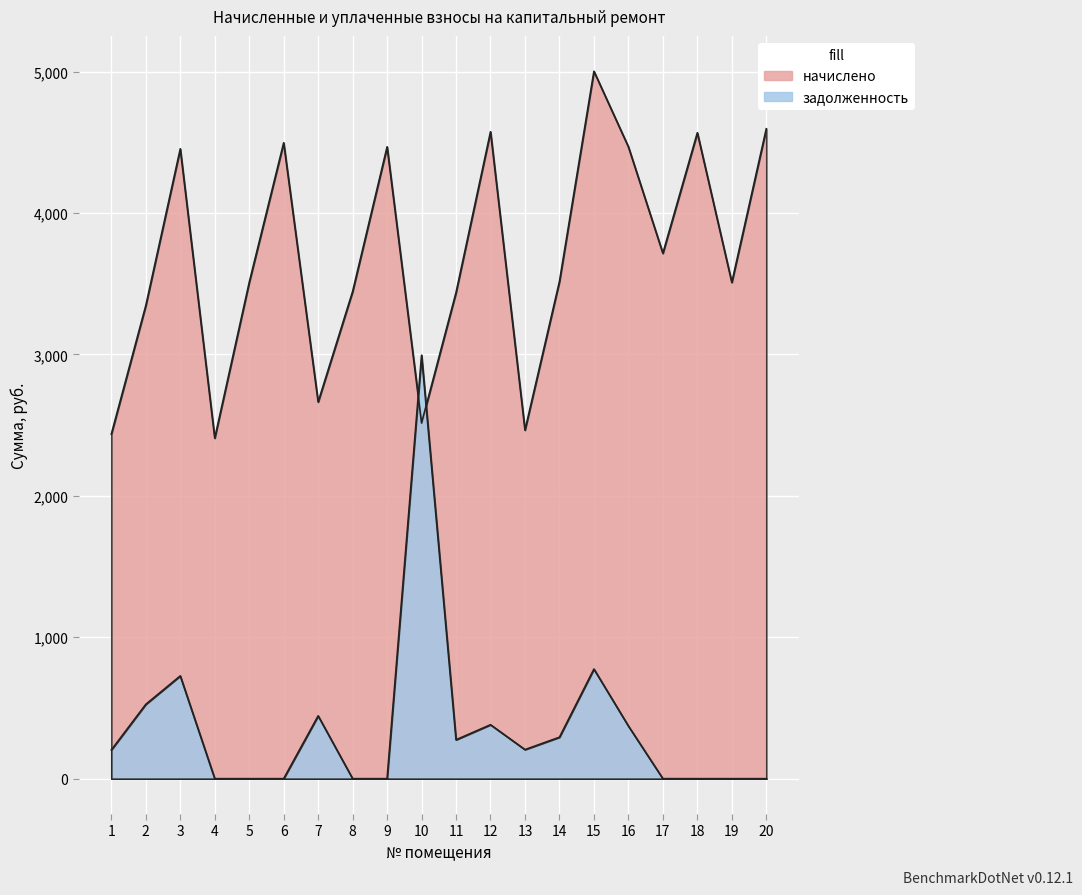

At which category is the sum across all series the highest?

15